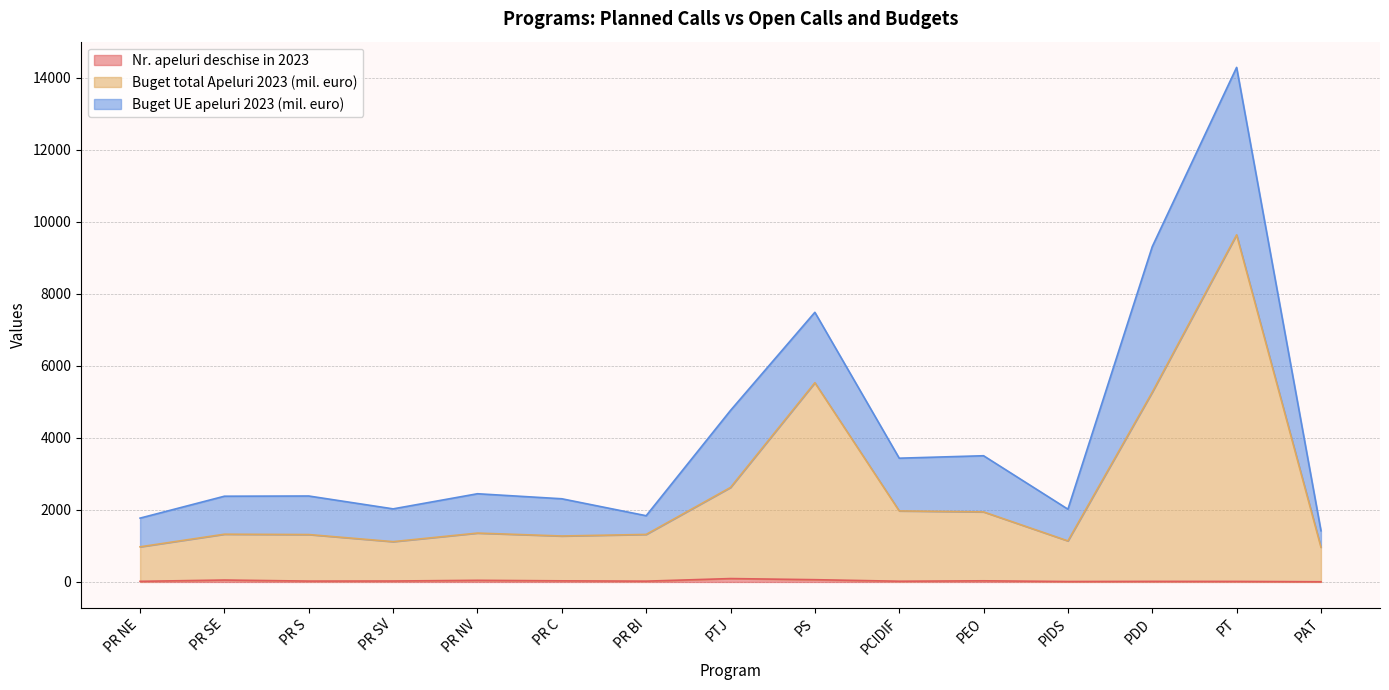

What is the value of the Buget total Apeluri 2023 (mil. euro) point at the 9th from the left?

5533.8